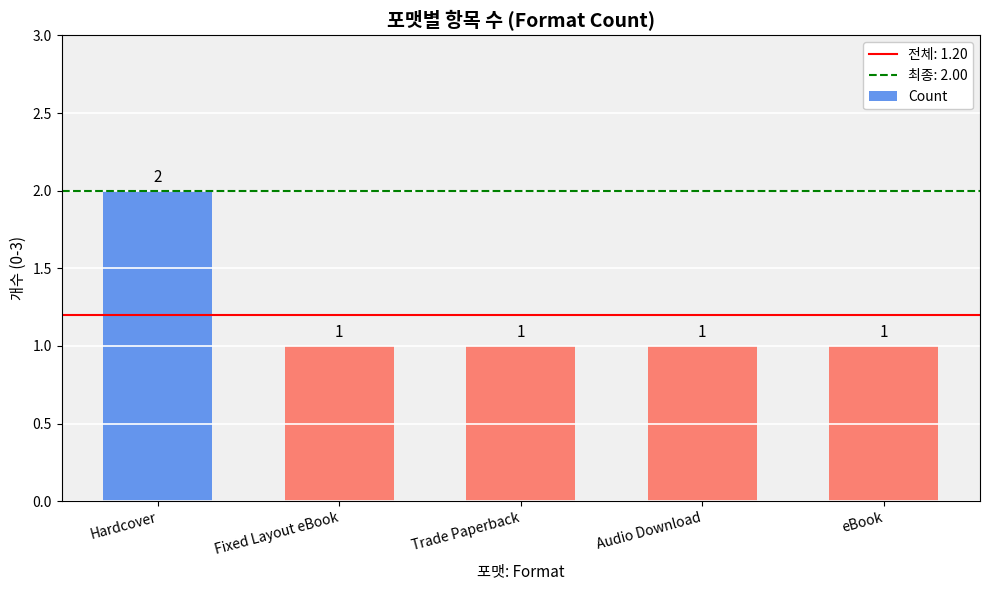

What is the sum of all values?

6